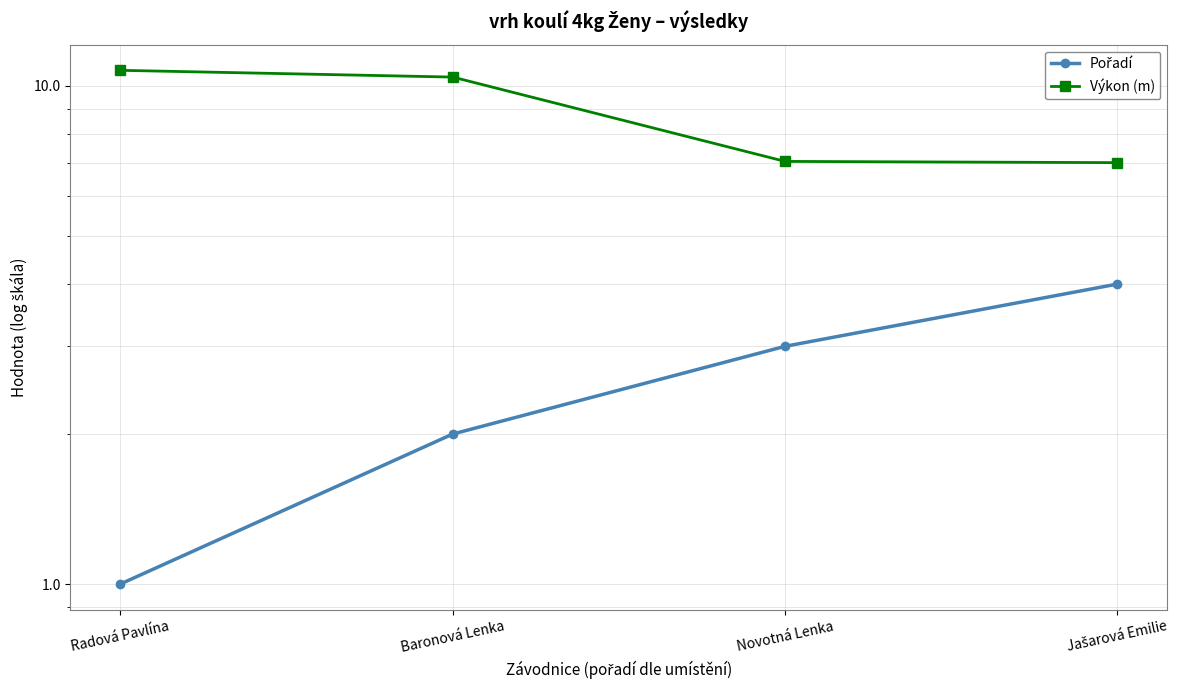

What is the total value across all series at Baronová Lenka?

12.4